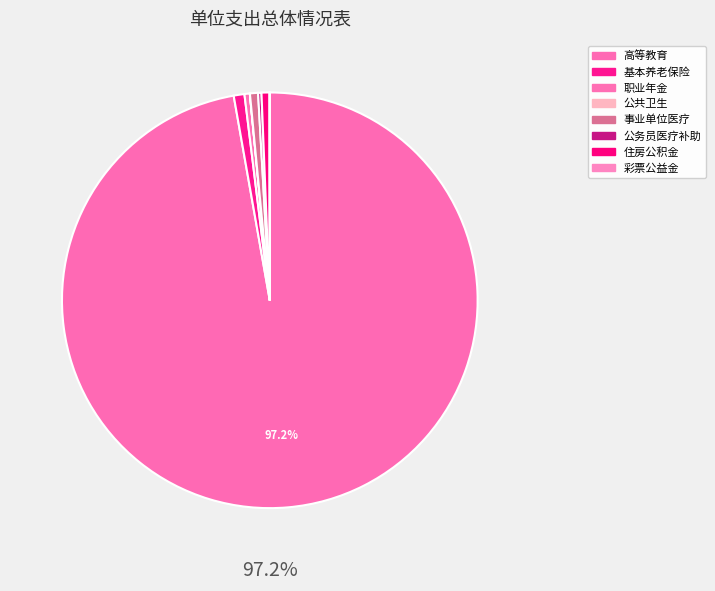

True or false: 公务员医疗补助 accounts for 12% of the total.

False